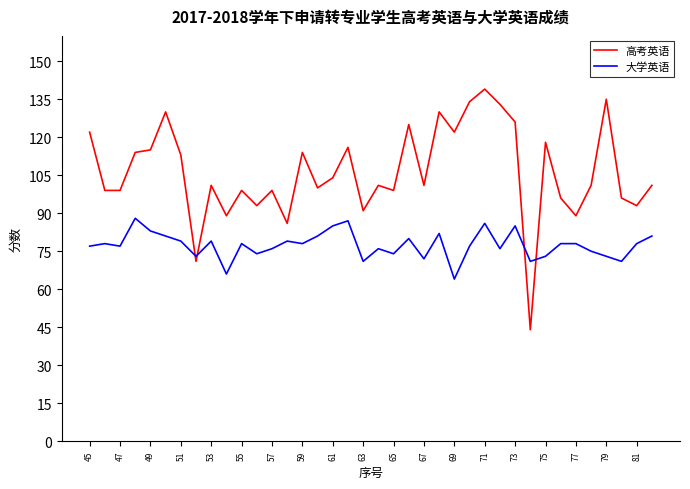

Which series has the largest total across all categories?

高考英语